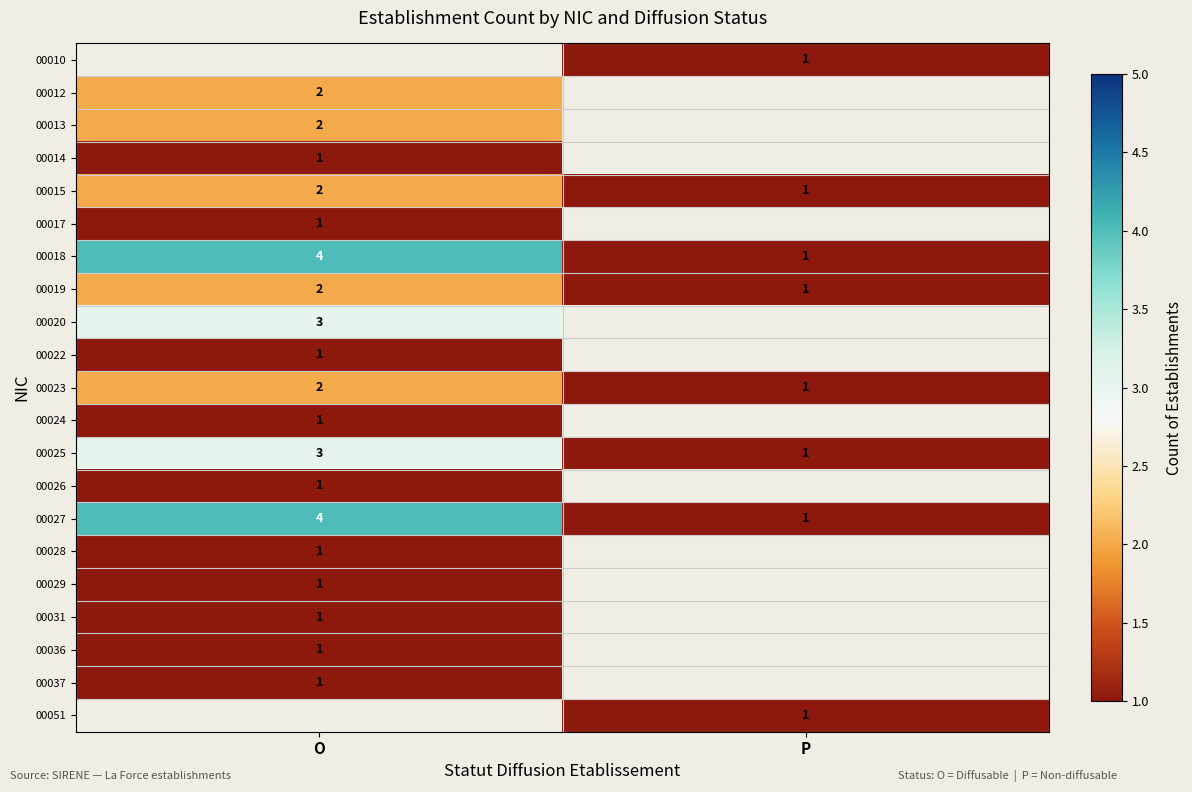

The value of 00025 at P is 2. True or false?

False